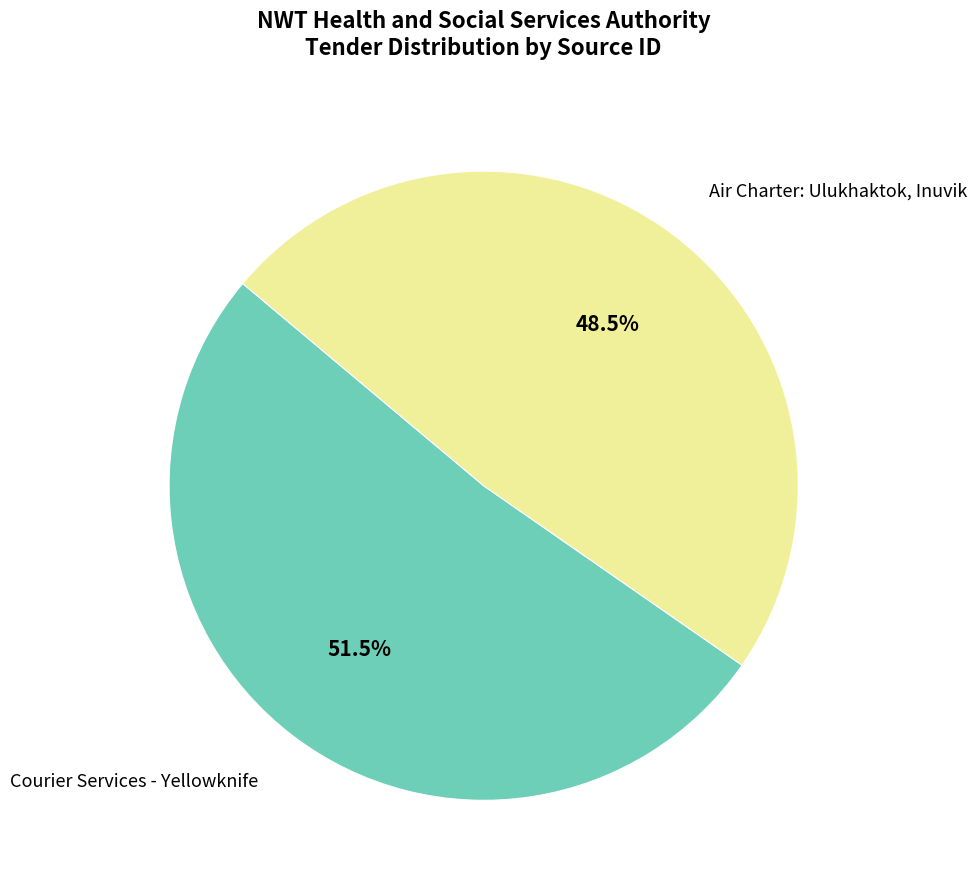

Between Air Charter: Ulukhaktok, Inuvik and Courier Services - Yellowknife, which is larger?

Courier Services - Yellowknife